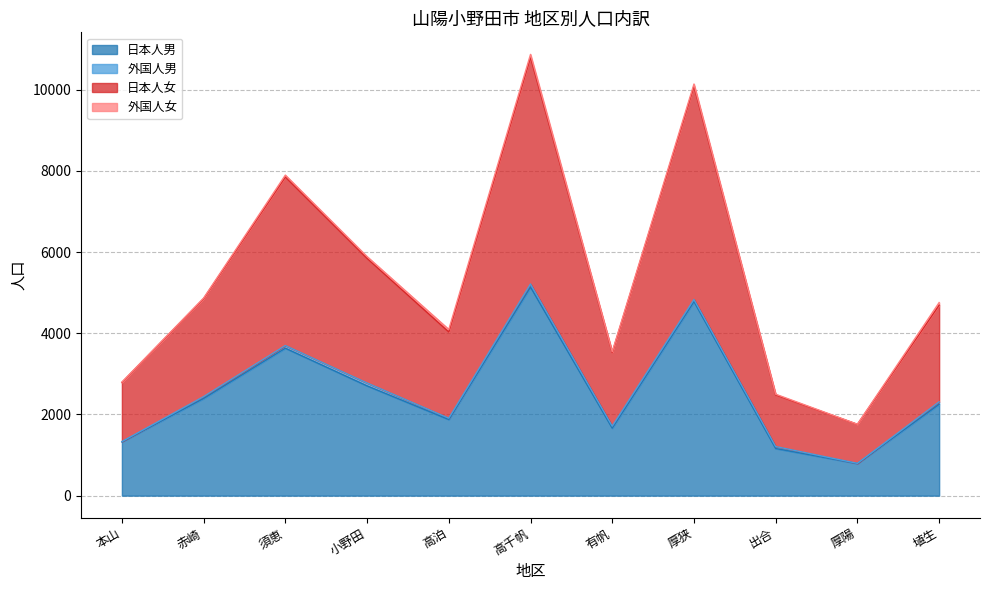

The 日本人男 series shows 2718 at 厚狭. True or false?

False